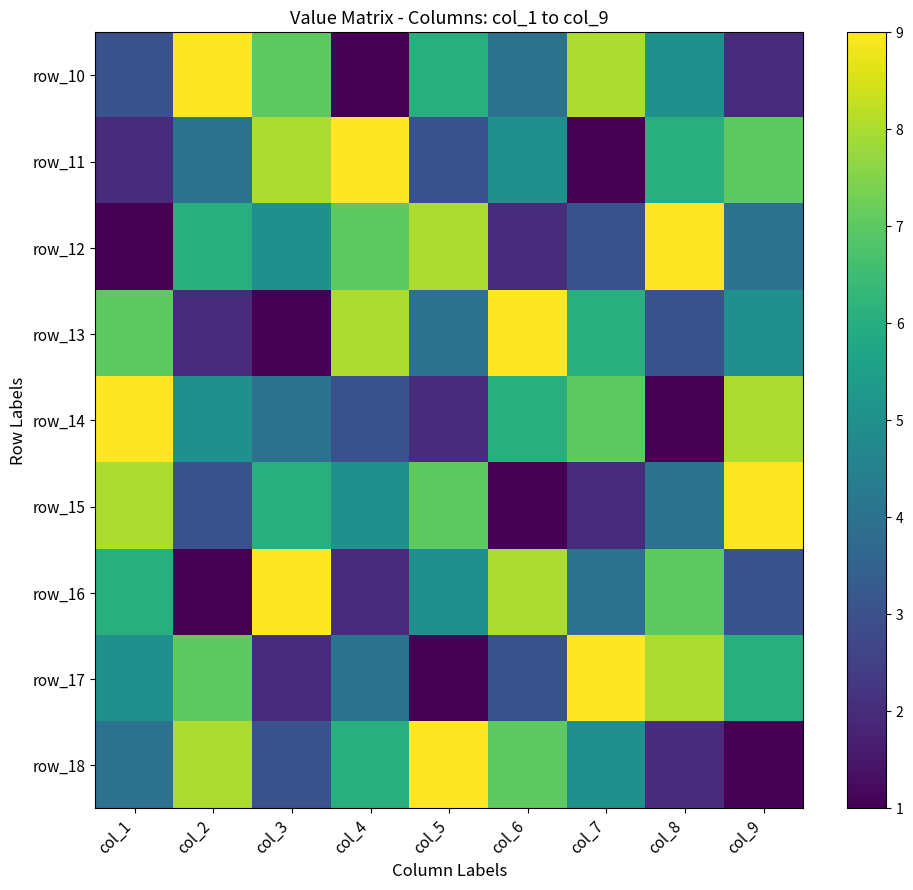

Which has a higher value, col_6 or col_1?

col_6